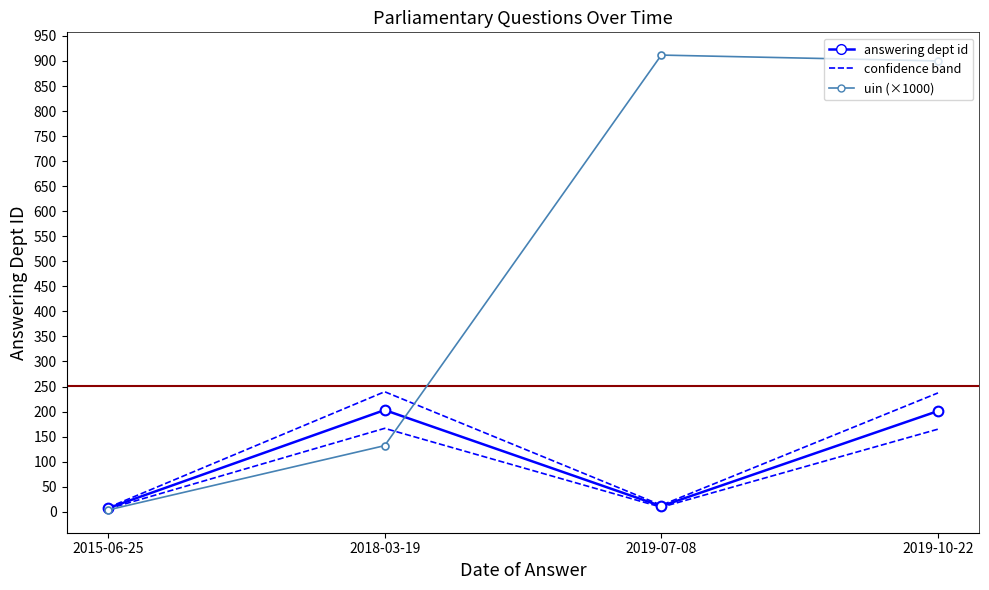

After their last crossing, which series has the higher values: uin (×1000) or answering dept id?

uin (×1000)